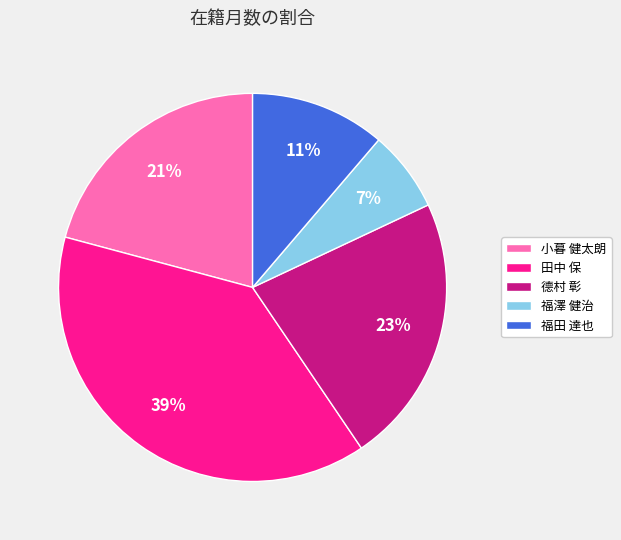

What is the ratio of the value at 德村 彰 to the value at 福澤 健治?

3.3